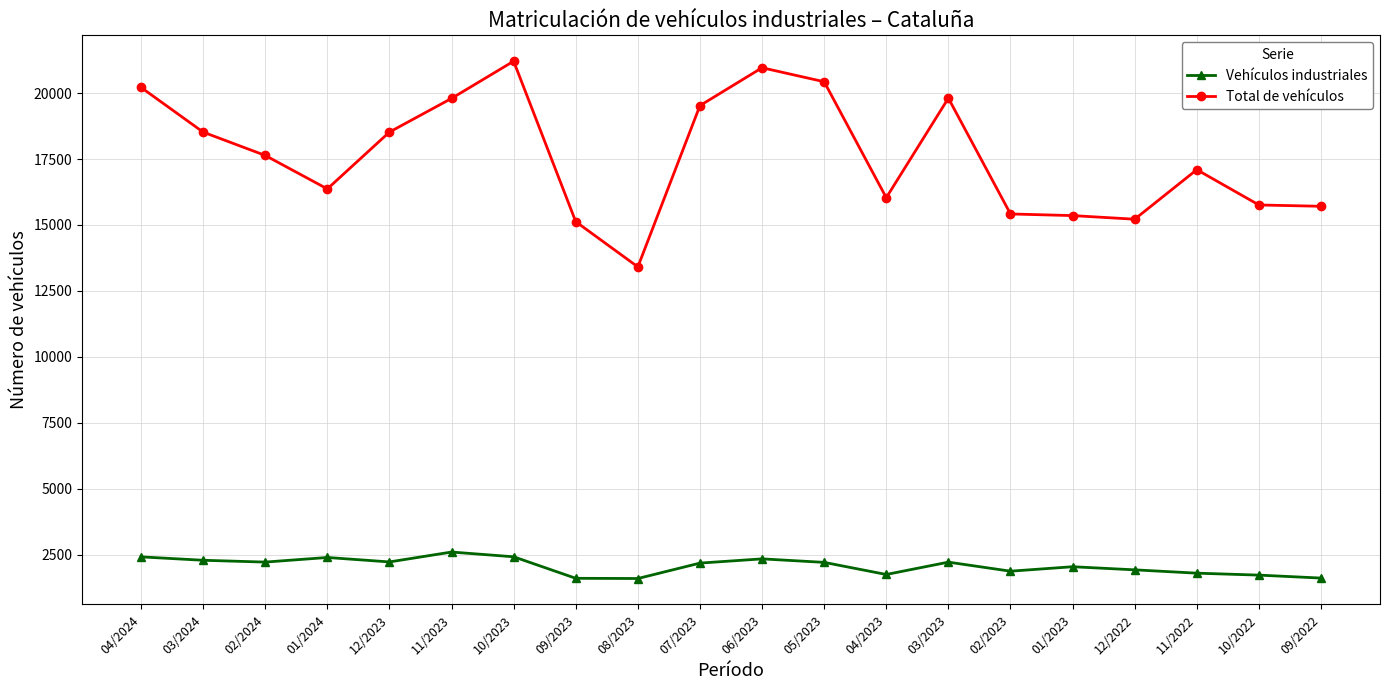

Is it true that Total de vehículos equals 16368 at 01/2024?

True